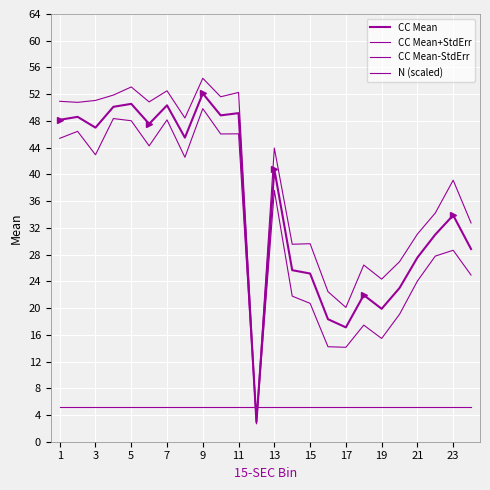

The N (scaled) series shows 6.8 at 15. True or false?

False